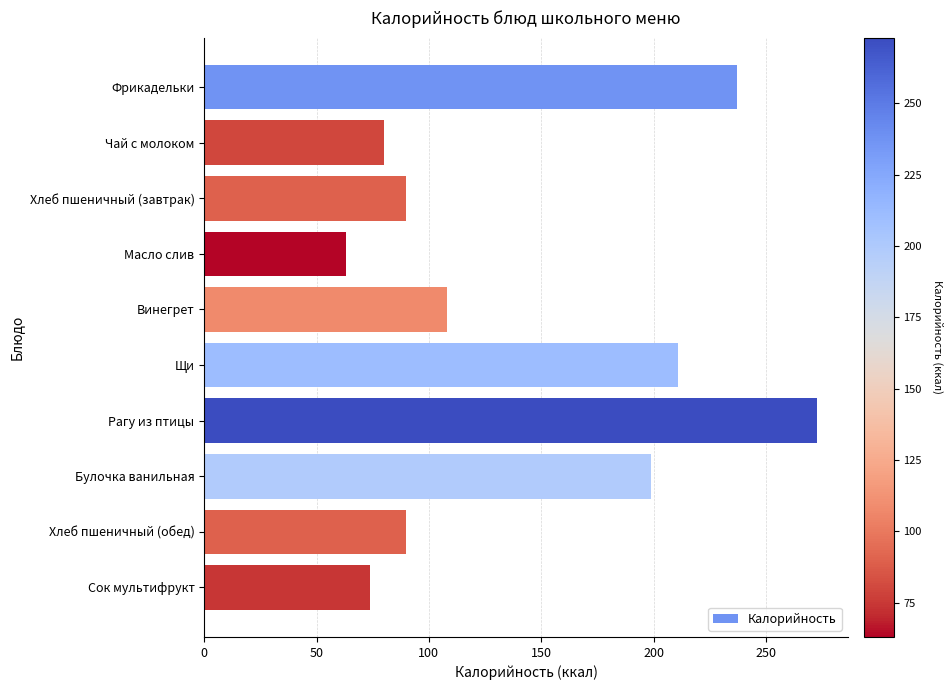

Is it true that the value at Чай с молоком is 50?

False